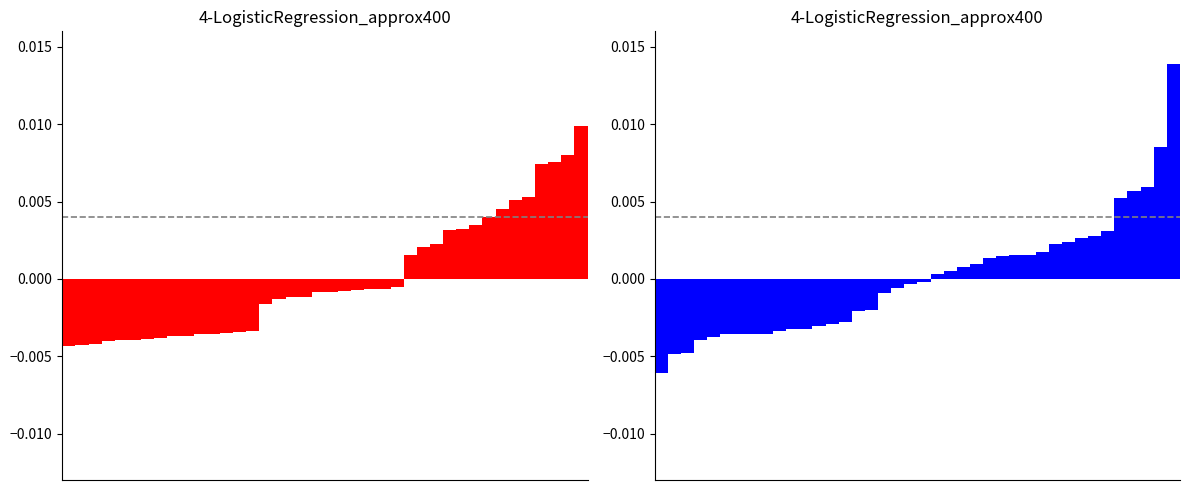

How many bars are there in each group?

2